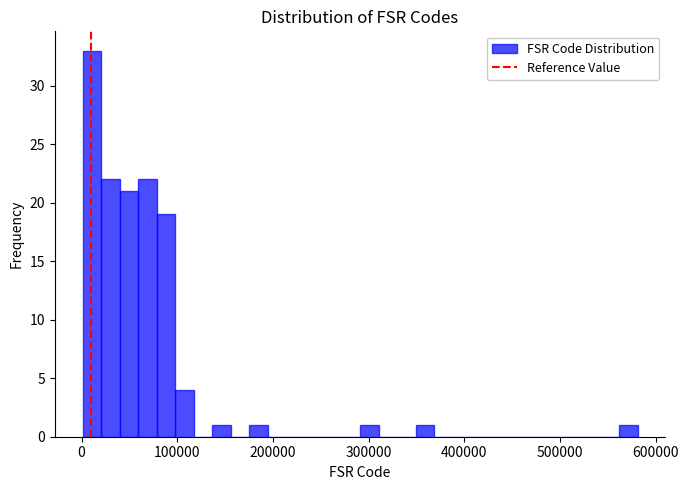

Read against the x-axis, roughly where is the centre of the tallest bar?

10000